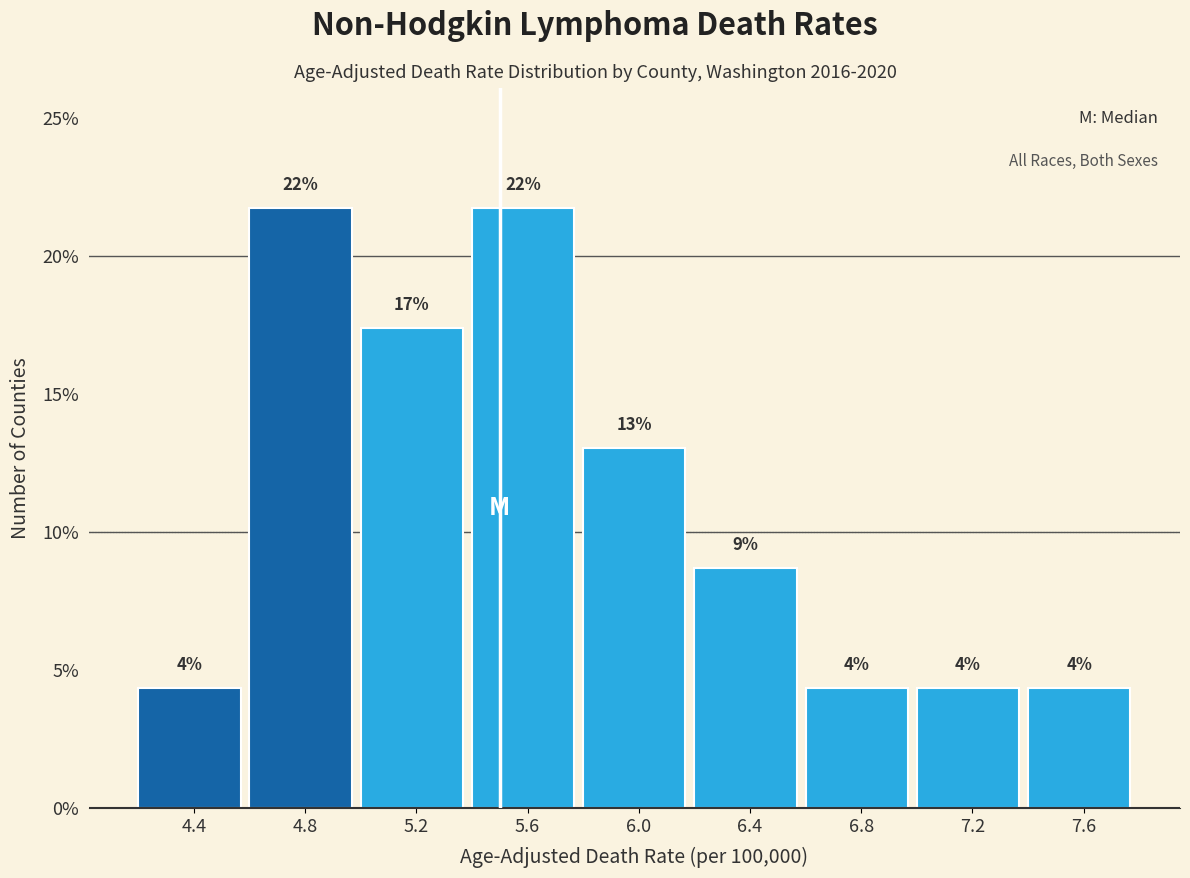

Does the chart contain any negative values?

No